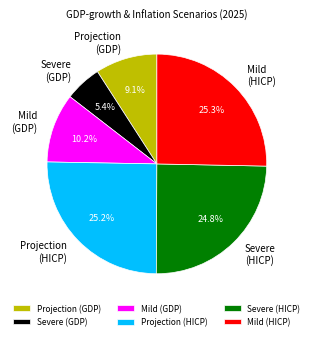

Which category has the smallest portion of the pie?

Severe (GDP)